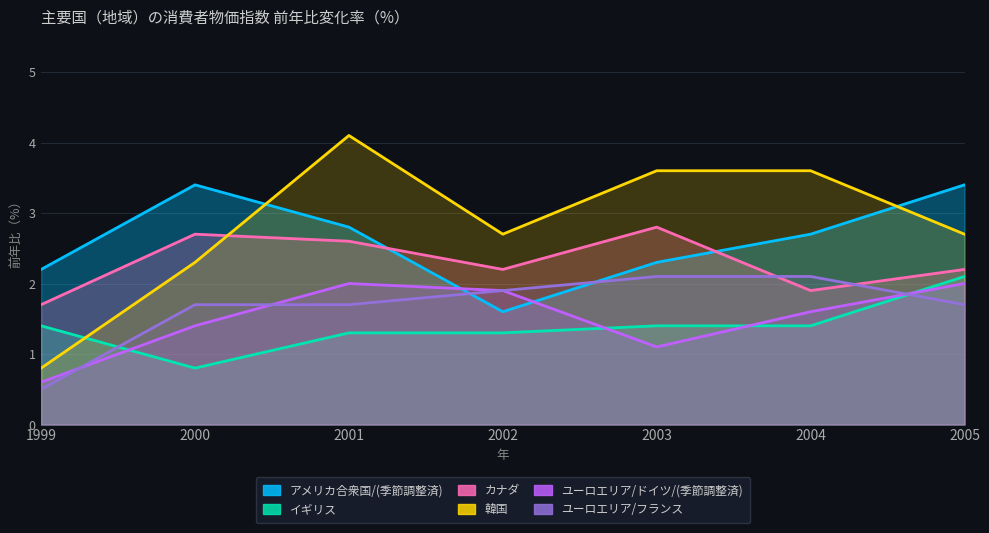

What is the minimum value shown in the chart?

0.5